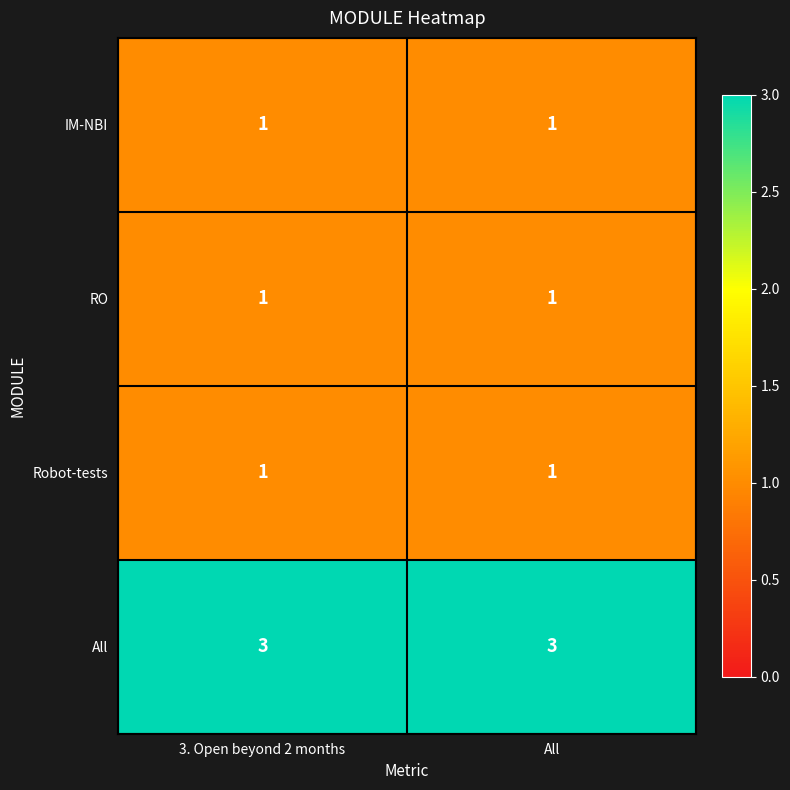

What is the sum of all All values?

6